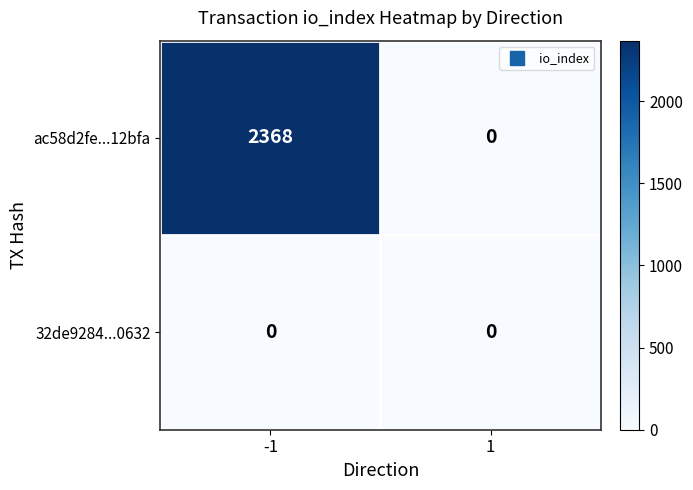

What is the sum of the ac58d2fe...12bfa values at 1 and -1?

2368